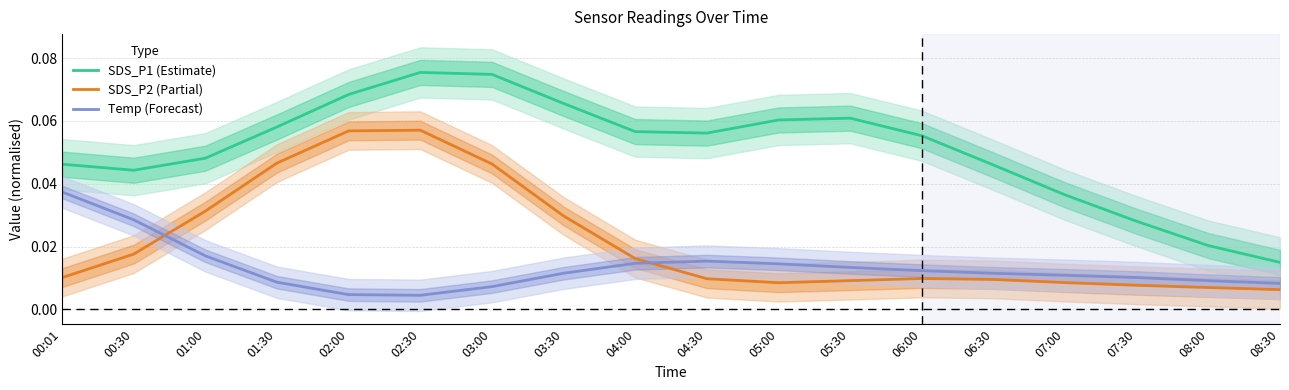

At which label does Temp (Forecast) reach its minimum?

02:30